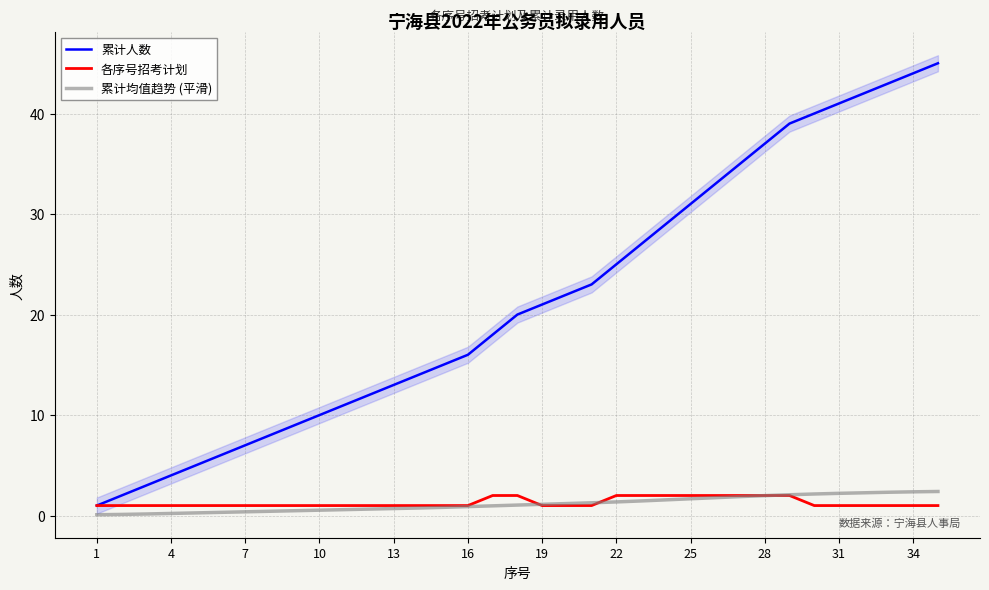

Is it true that 累计人数 equals 72.6 at 34?

False